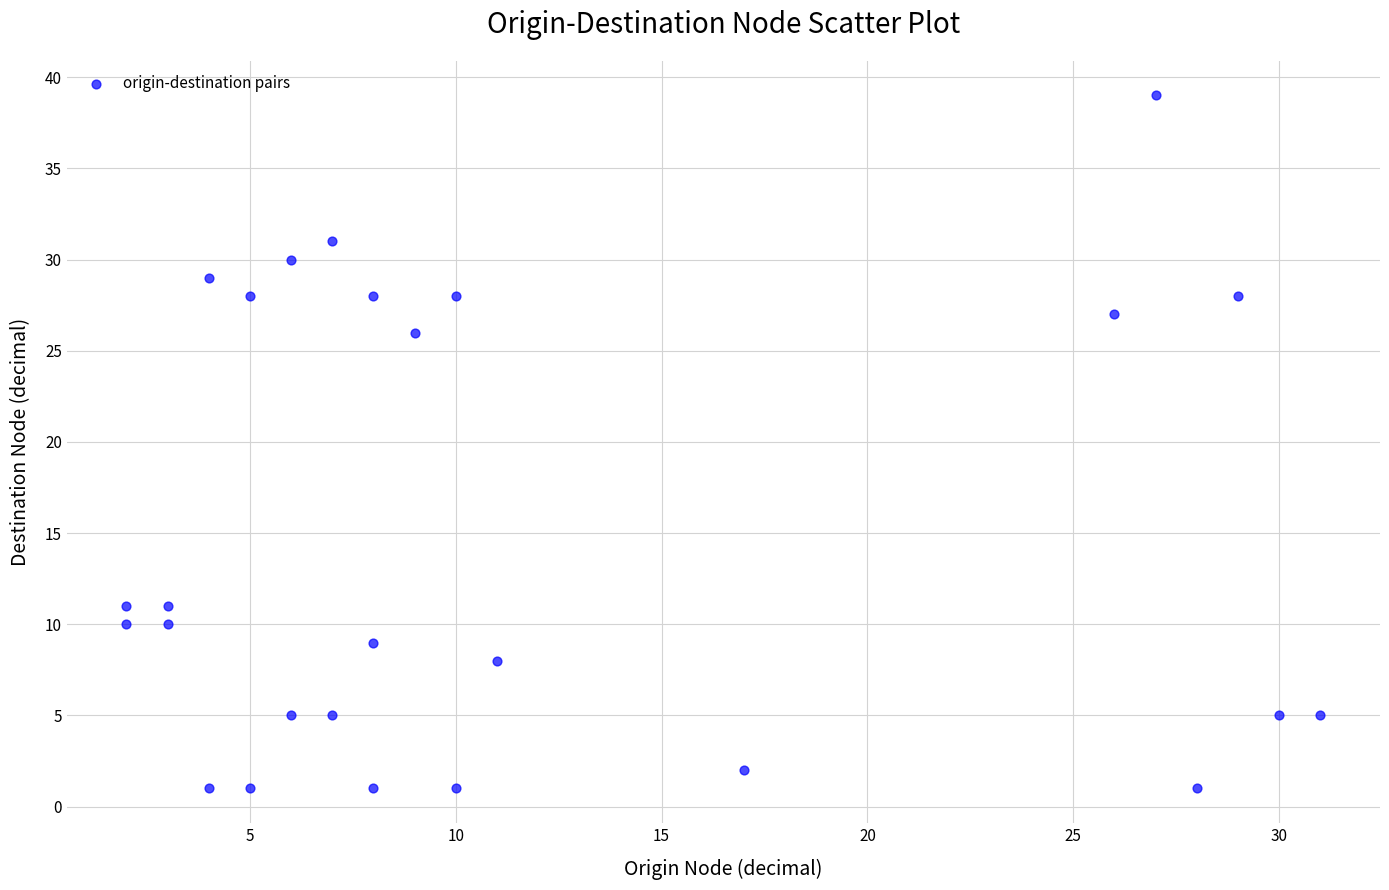

What Y value in the scatter plot is closest to 20?

26